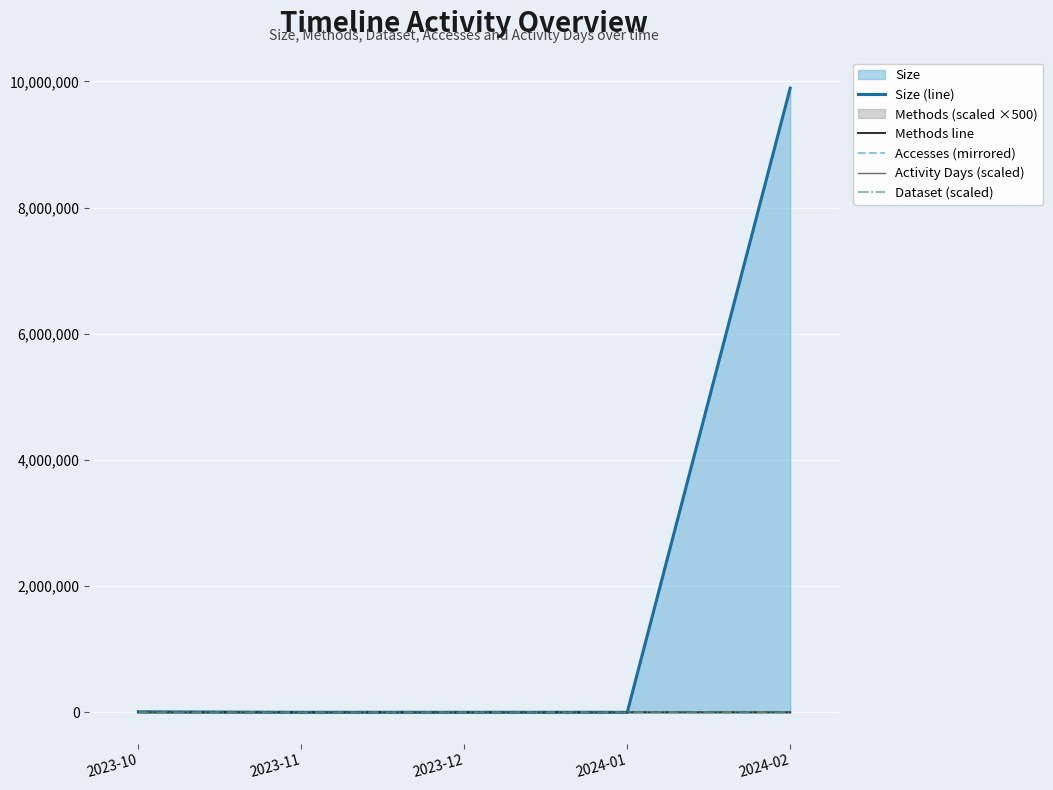

True or false: Activity Days (scaled) and Methods line intersect in this chart.

False